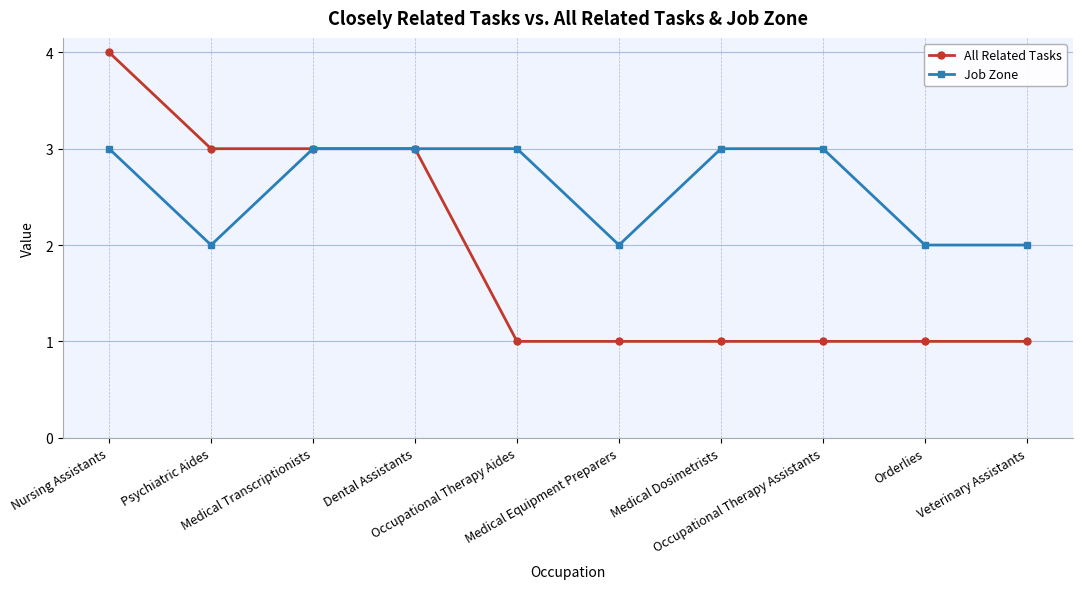

The All Related Tasks series shows 1 at Occupational Therapy Aides. True or false?

True